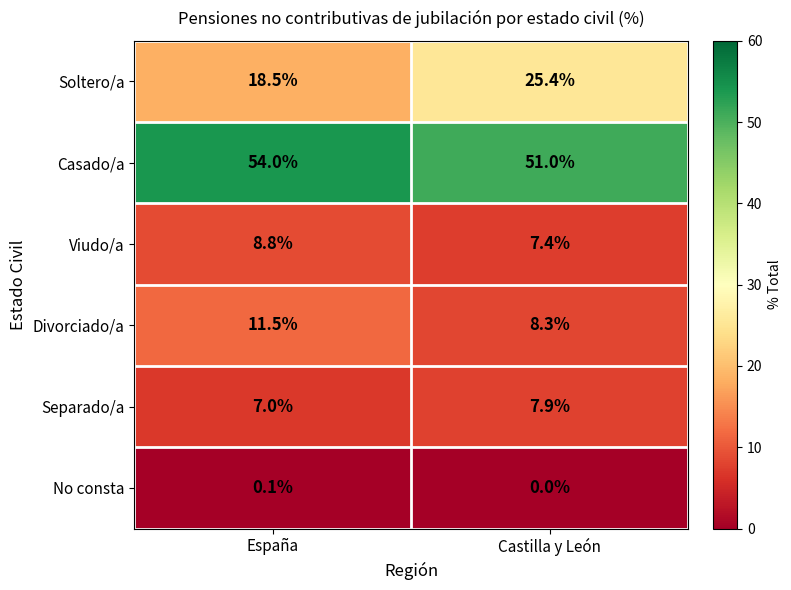

Reading left to right, extract all data points from this chart.

Soltero/a: 18.5	25.4
Casado/a: 54.0	51.0
Viudo/a: 8.8	7.4
Divorciado/a: 11.5	8.3
Separado/a: 7.0	7.9
No consta: 0.1	0.0